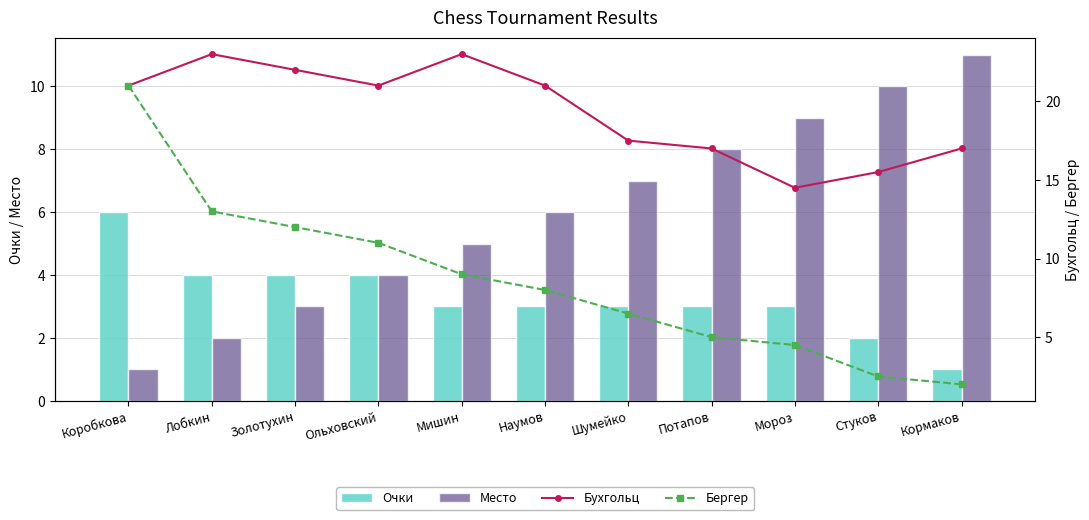

Between Золотухин and Ольховский, which series saw the biggest shift?

Место